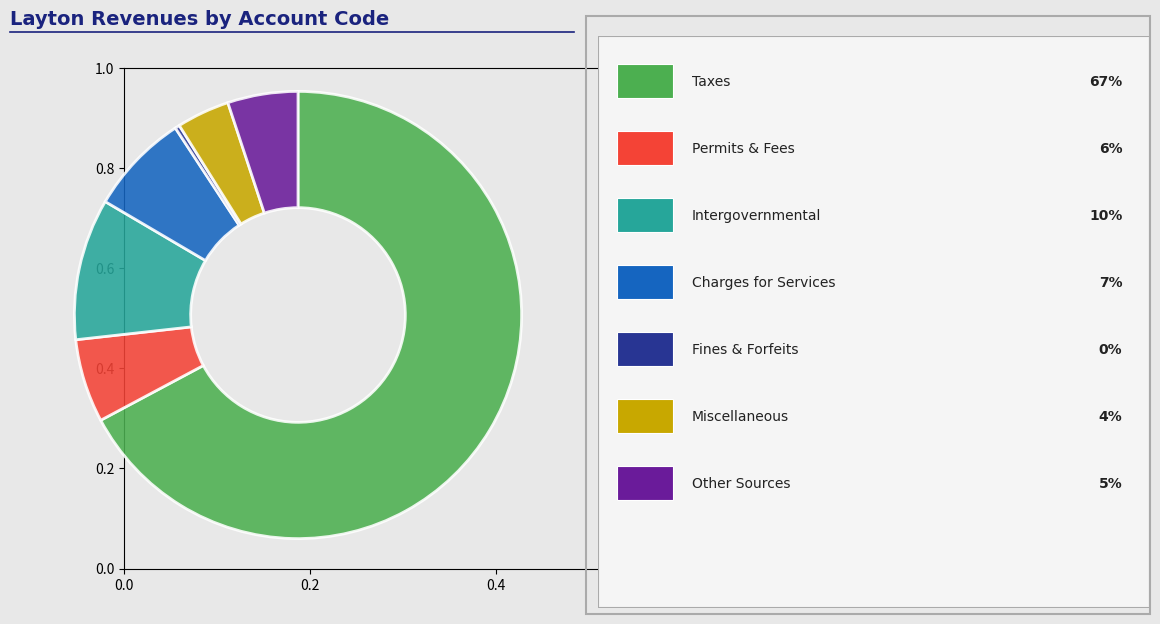

Is there a majority slice in this chart?

Yes